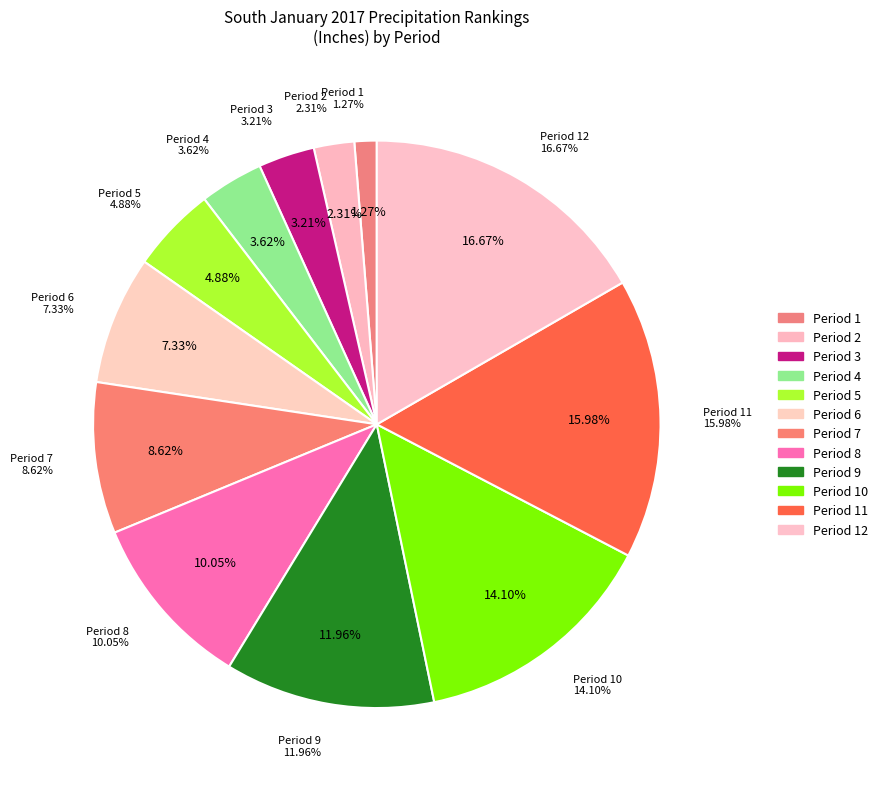

Is the sum of Period 4 and Period 7 greater than half?

No